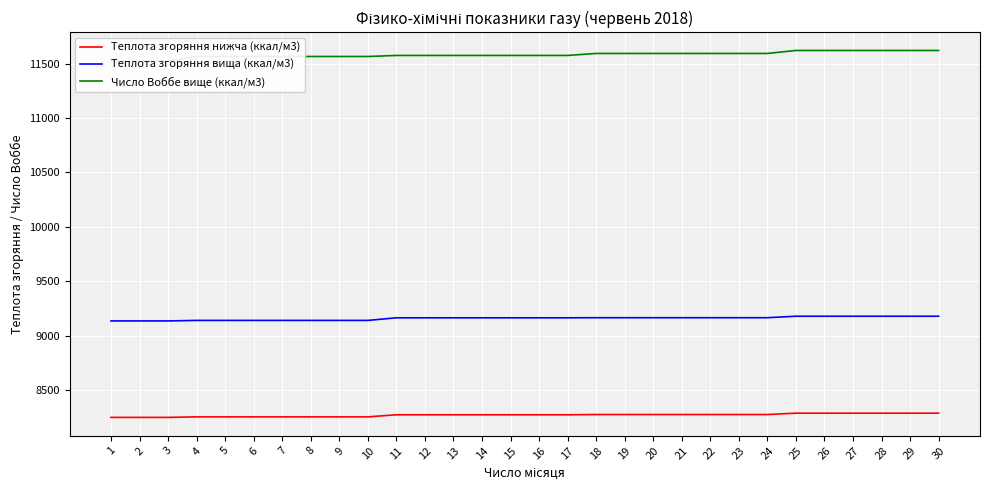

Which category has the lowest value in the Теплота згоряння вища (ккал/м3) series?

1